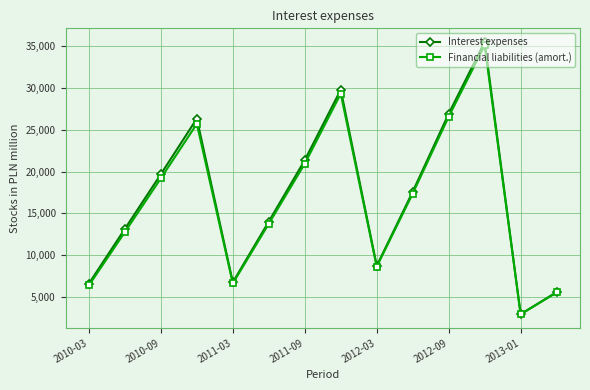

In Interest expenses, how many points are lower than both neighbors (excluding endpoints)?

3